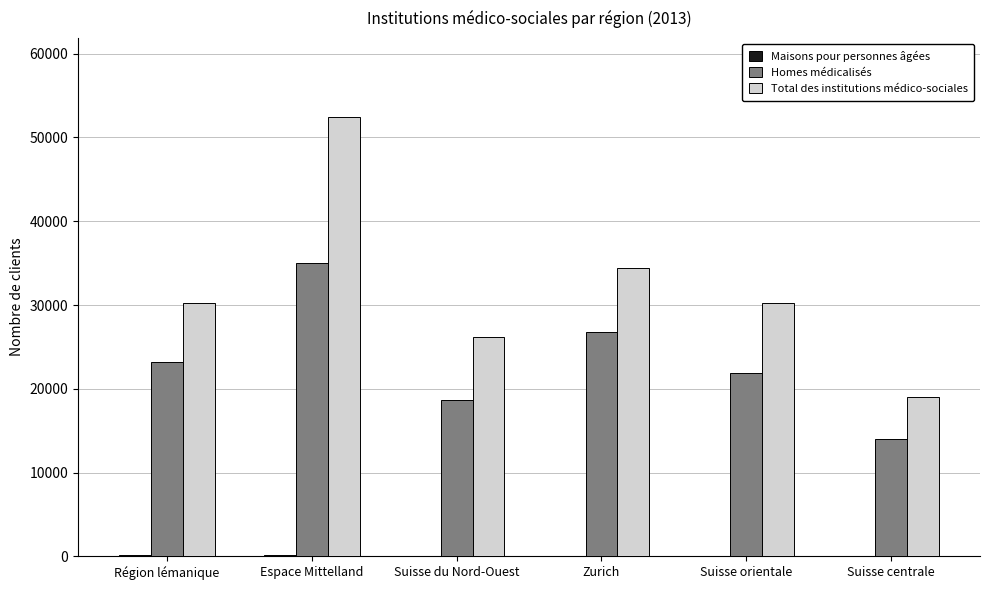

Count the Homes médicalisés values in the range 18627 to 26820.

4